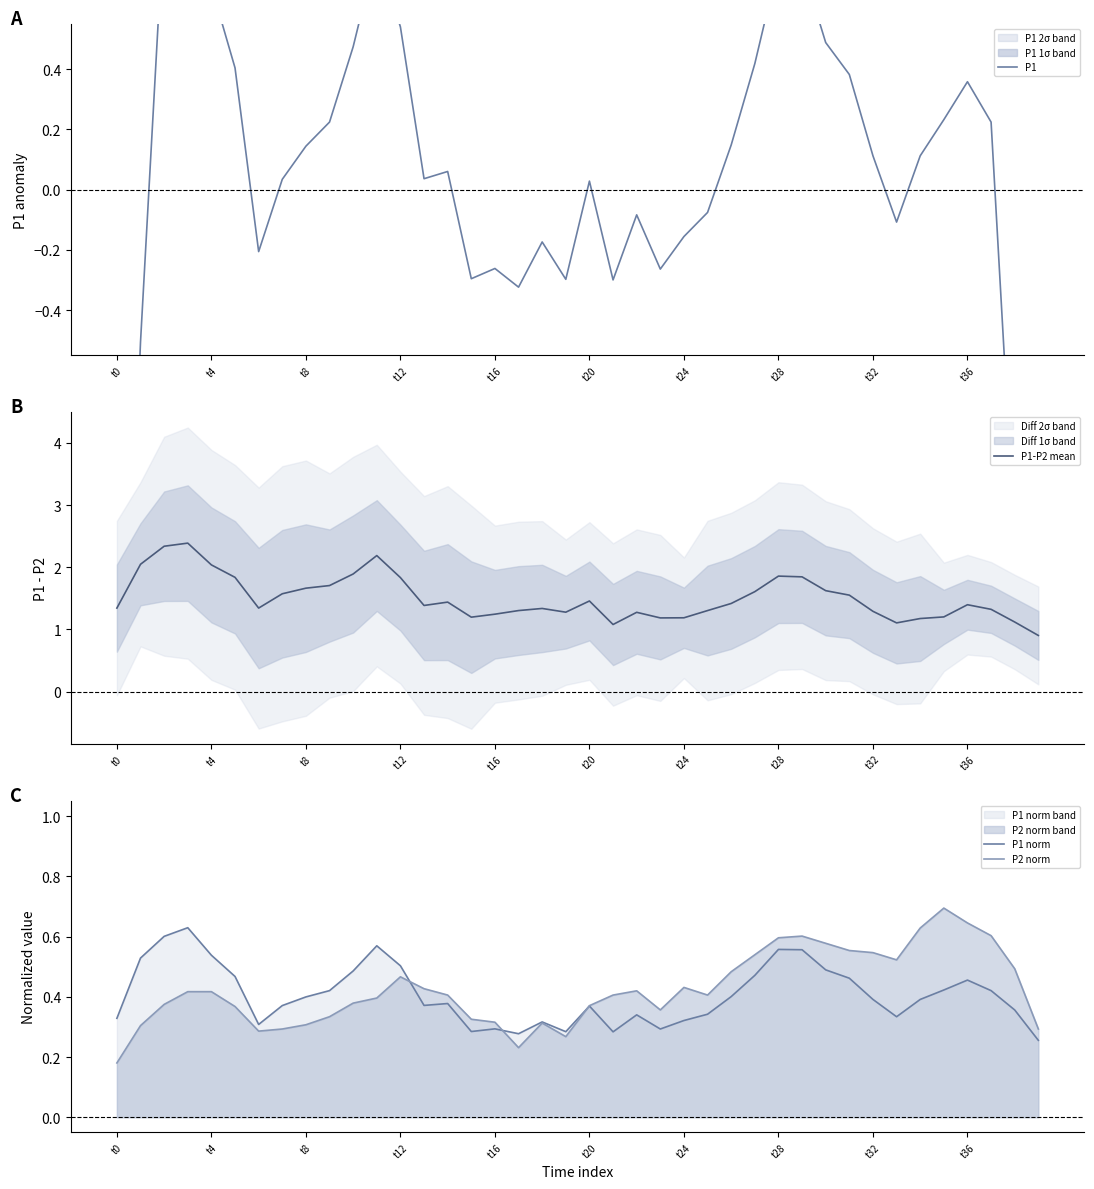

How many data points does each series have?

40